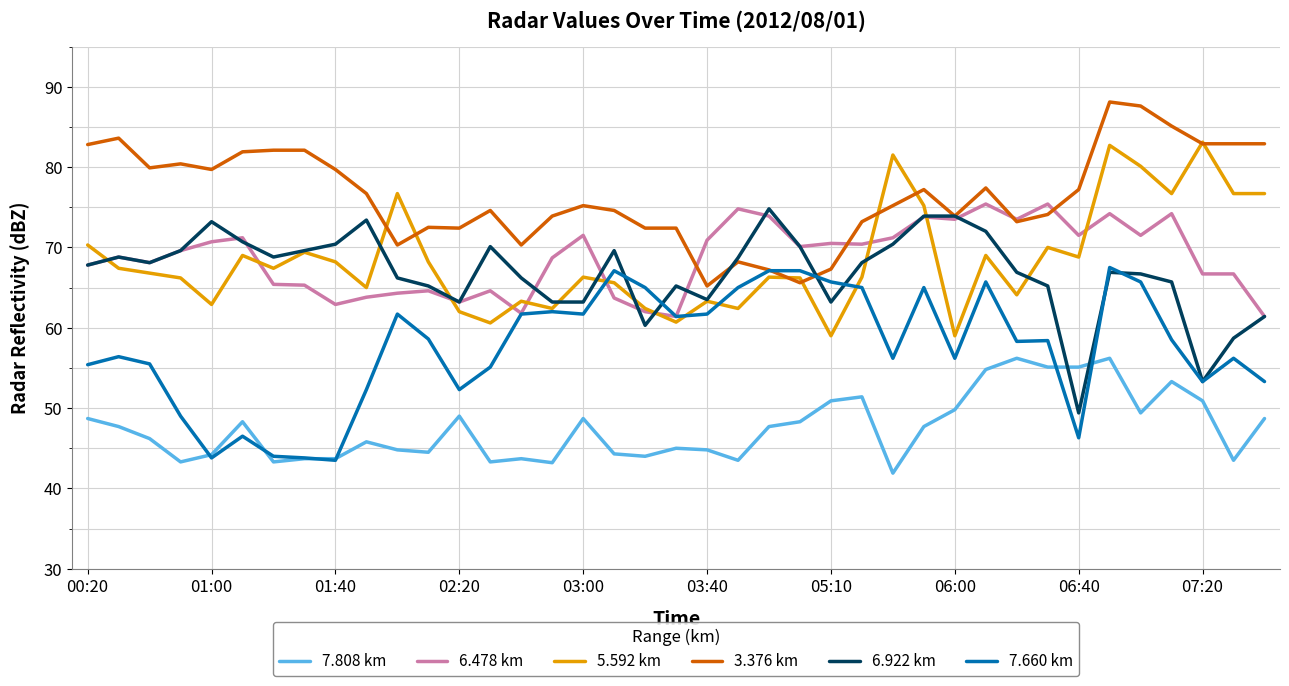

Which series has the largest total across all categories?

3.376 km